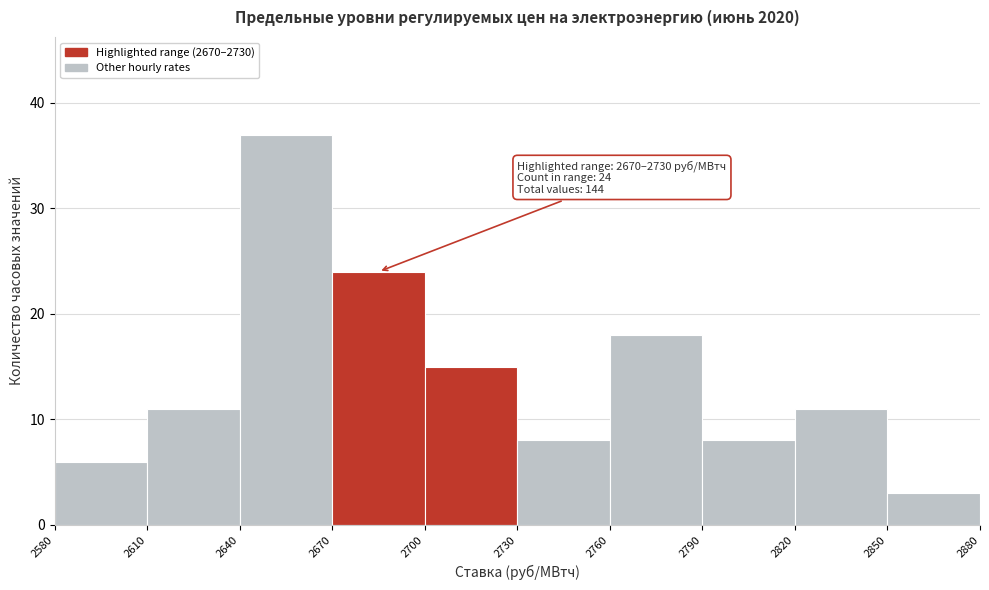

Over which range of the x-axis is the bar tallest?

2640 to 2670